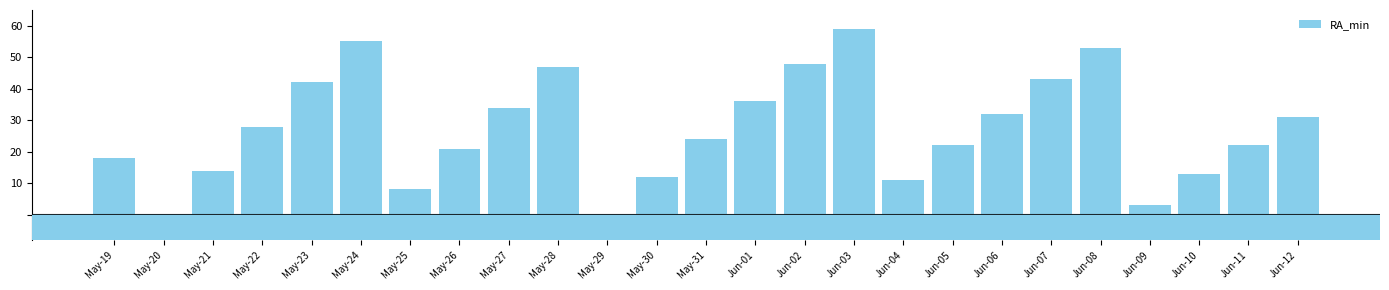

At which category does the chart reach its peak across all series?

Jun-03